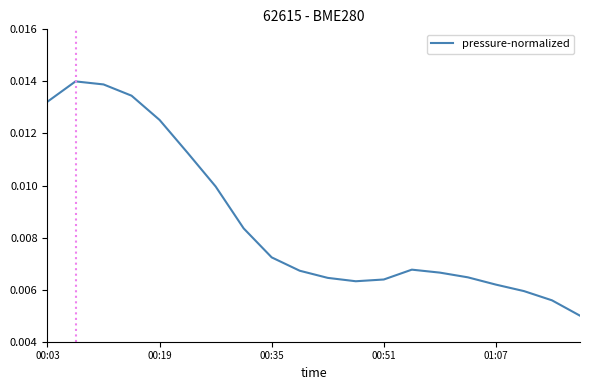

How many lines are shown in the chart?

1